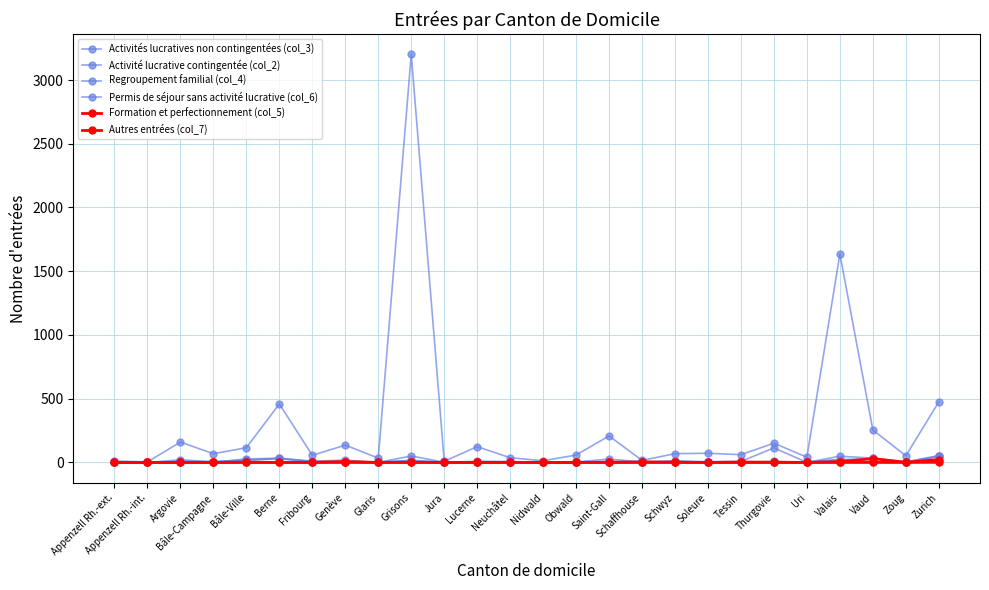

Which series has the widest spread of values?

Activités lucratives non contingentées (col_3)